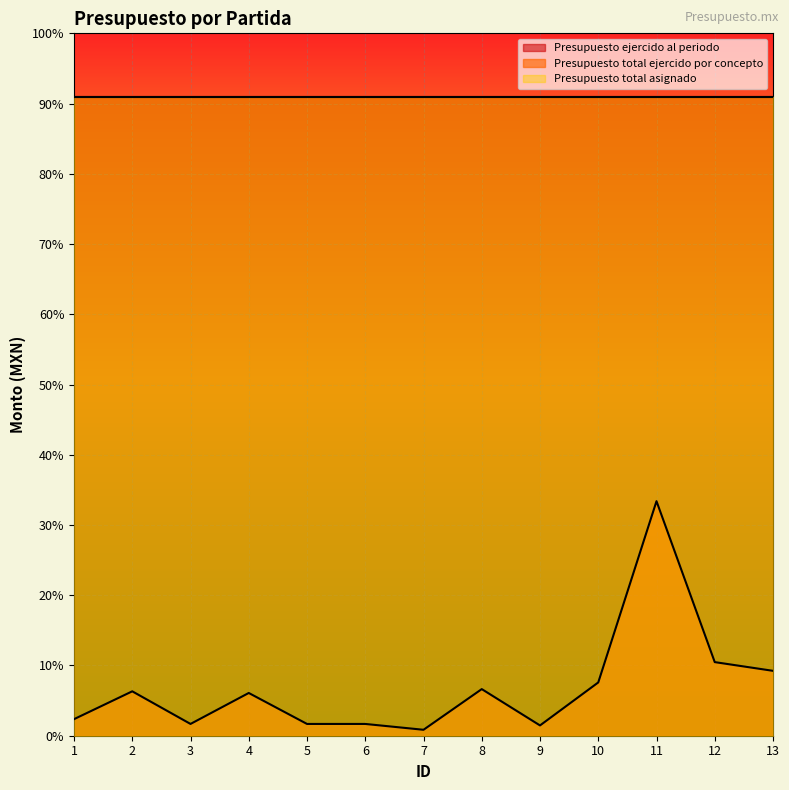

Which series has the largest total across all categories?

Presupuesto ejercido al periodo